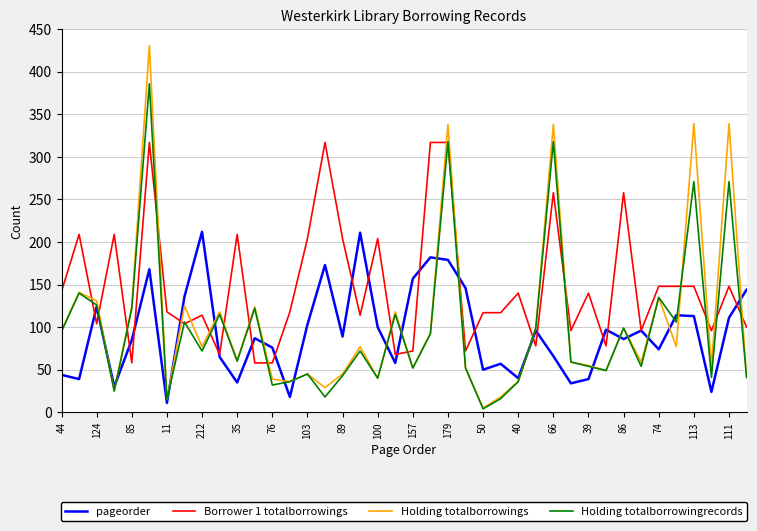

Rank the series by their maximum value, from lowest to highest.

pageorder, Borrower 1 totalborrowings, Holding totalborrowingrecords, Holding totalborrowings